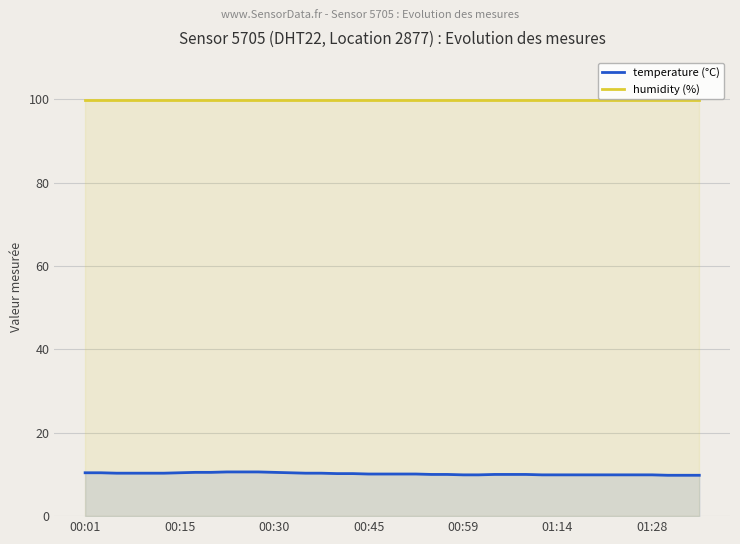

How many lines are shown in the chart?

2